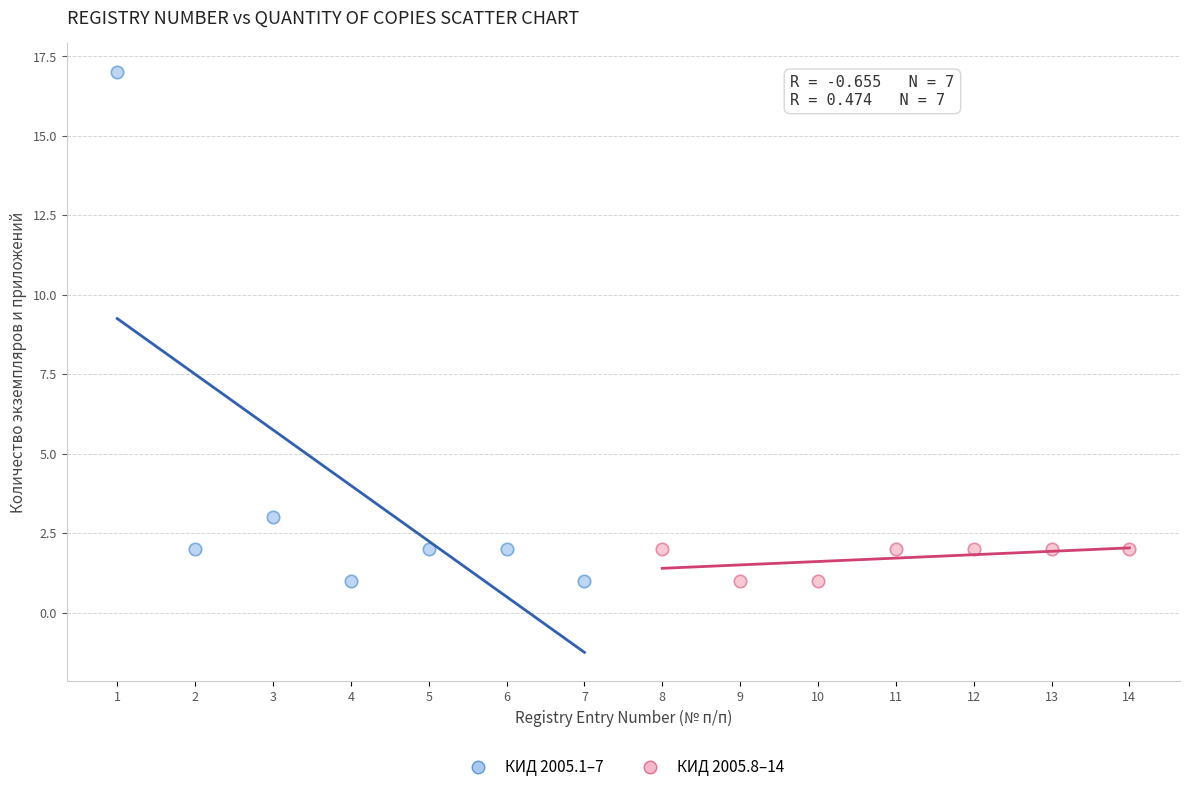

Which series has the widest spread of Y values?

КИД 2005.1–7